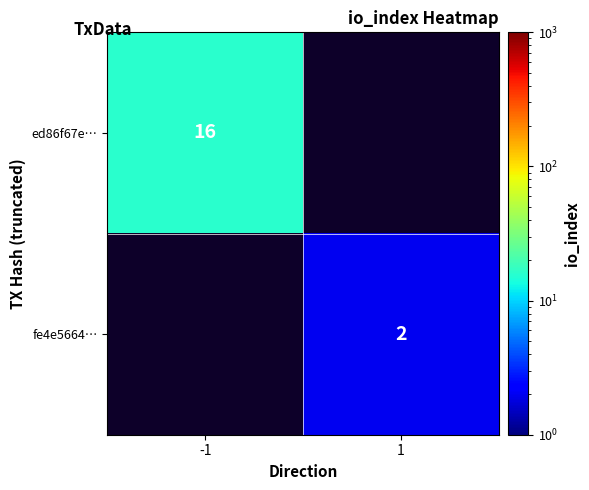

Is it true that fe4e5664… equals 2 at 1?

True